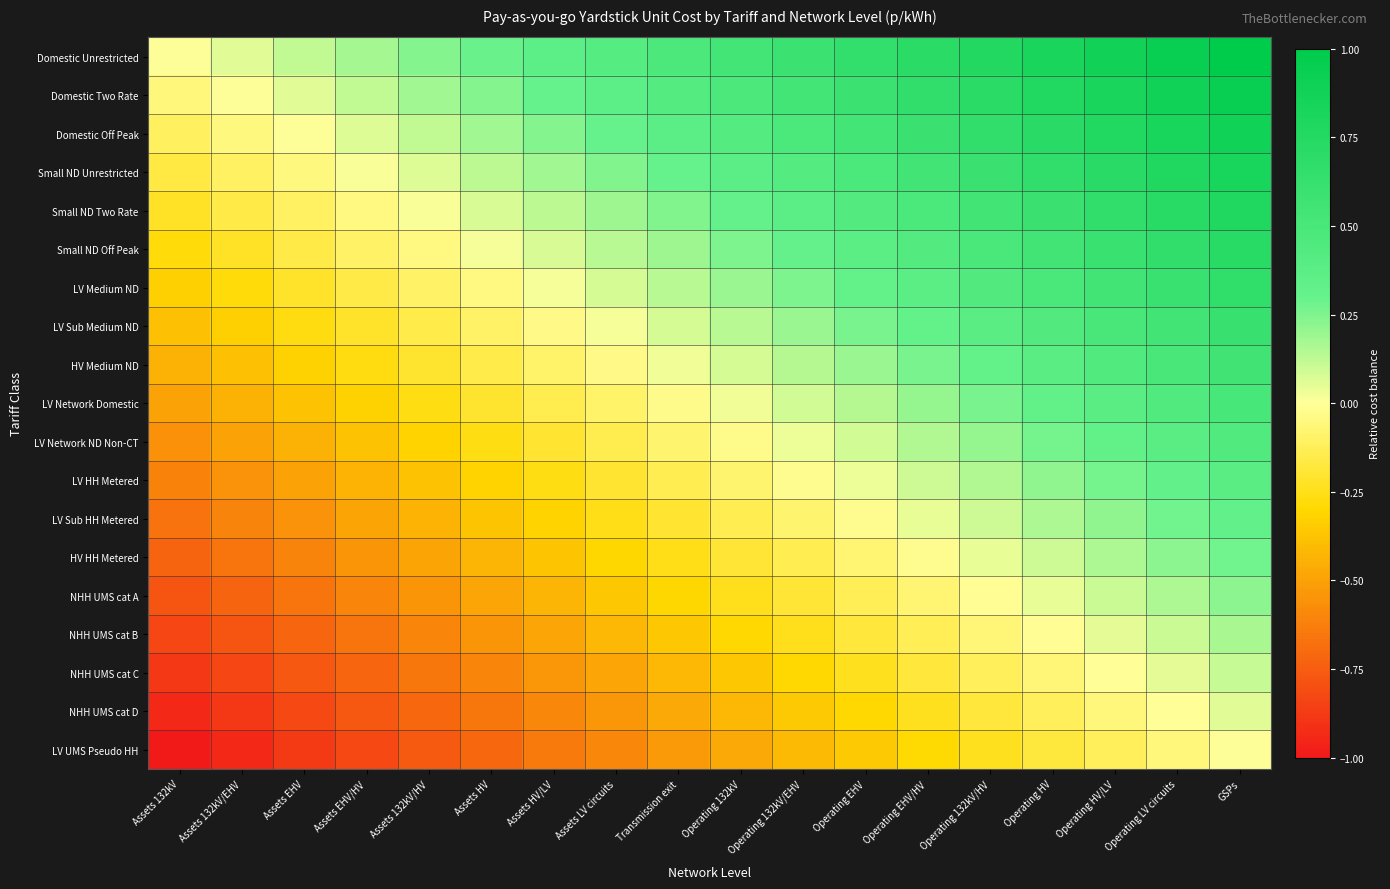

Reading right to left, extract all data points from this chart.

Domestic Unrestricted: GSPs=1.0	Operating LV circuits=0.9	Operating HV/LV=0.9	Operating HV=0.8	Operating 132kV/HV=0.8	Operating EHV/HV=0.7	Operating EHV=0.6	Operating 132kV/EHV=0.6	Operating 132kV=0.5	Transmission exit=0.5	Assets LV circuits=0.4	Assets HV/LV=0.4	Assets HV=0.3	Assets 132kV/HV=0.2	Assets EHV/HV=0.2	Assets EHV=0.1	Assets 132kV/EHV=0.1	Assets 132kV=0.0
Domestic Two Rate: GSPs=0.9	Operating LV circuits=0.9	Operating HV/LV=0.8	Operating HV=0.8	Operating 132kV/HV=0.7	Operating EHV/HV=0.7	Operating EHV=0.6	Operating 132kV/EHV=0.5	Operating 132kV=0.5	Transmission exit=0.4	Assets LV circuits=0.4	Assets HV/LV=0.3	Assets HV=0.2	Assets 132kV/HV=0.2	Assets EHV/HV=0.1	Assets EHV=0.1	Assets 132kV/EHV=0.0	Assets 132kV=-0.1
Domestic Off Peak: GSPs=0.9	Operating LV circuits=0.8	Operating HV/LV=0.8	Operating HV=0.7	Operating 132kV/HV=0.7	Operating EHV/HV=0.6	Operating EHV=0.5	Operating 132kV/EHV=0.5	Operating 132kV=0.4	Transmission exit=0.4	Assets LV circuits=0.3	Assets HV/LV=0.2	Assets HV=0.2	Assets 132kV/HV=0.1	Assets EHV/HV=0.1	Assets EHV=0.0	Assets 132kV/EHV=-0.1	Assets 132kV=-0.1
Small ND Unrestricted: GSPs=0.8	Operating LV circuits=0.8	Operating HV/LV=0.7	Operating HV=0.7	Operating 132kV/HV=0.6	Operating EHV/HV=0.5	Operating EHV=0.5	Operating 132kV/EHV=0.4	Operating 132kV=0.4	Transmission exit=0.3	Assets LV circuits=0.2	Assets HV/LV=0.2	Assets HV=0.1	Assets 132kV/HV=0.1	Assets EHV/HV=0.0	Assets EHV=-0.0	Assets 132kV/EHV=-0.1	Assets 132kV=-0.2
Small ND Two Rate: GSPs=0.8	Operating LV circuits=0.7	Operating HV/LV=0.7	Operating HV=0.6	Operating 132kV/HV=0.5	Operating EHV/HV=0.5	Operating EHV=0.4	Operating 132kV/EHV=0.4	Operating 132kV=0.3	Transmission exit=0.2	Assets LV circuits=0.2	Assets HV/LV=0.1	Assets HV=0.1	Assets 132kV/HV=0.0	Assets EHV/HV=-0.0	Assets EHV=-0.1	Assets 132kV/EHV=-0.2	Assets 132kV=-0.2
Small ND Off Peak: GSPs=0.7	Operating LV circuits=0.7	Operating HV/LV=0.6	Operating HV=0.5	Operating 132kV/HV=0.5	Operating EHV/HV=0.4	Operating EHV=0.4	Operating 132kV/EHV=0.3	Operating 132kV=0.3	Transmission exit=0.2	Assets LV circuits=0.1	Assets HV/LV=0.1	Assets HV=0.0	Assets 132kV/HV=-0.0	Assets EHV/HV=-0.1	Assets EHV=-0.2	Assets 132kV/EHV=-0.2	Assets 132kV=-0.3
LV Medium ND: GSPs=0.7	Operating LV circuits=0.6	Operating HV/LV=0.5	Operating HV=0.5	Operating 132kV/HV=0.4	Operating EHV/HV=0.4	Operating EHV=0.3	Operating 132kV/EHV=0.3	Operating 132kV=0.2	Transmission exit=0.1	Assets LV circuits=0.1	Assets HV/LV=0.0	Assets HV=-0.0	Assets 132kV/HV=-0.1	Assets EHV/HV=-0.2	Assets EHV=-0.2	Assets 132kV/EHV=-0.3	Assets 132kV=-0.3
LV Sub Medium ND: GSPs=0.6	Operating LV circuits=0.6	Operating HV/LV=0.5	Operating HV=0.4	Operating 132kV/HV=0.4	Operating EHV/HV=0.3	Operating EHV=0.3	Operating 132kV/EHV=0.2	Operating 132kV=0.1	Transmission exit=0.1	Assets LV circuits=0.0	Assets HV/LV=-0.0	Assets HV=-0.1	Assets 132kV/HV=-0.2	Assets EHV/HV=-0.2	Assets EHV=-0.3	Assets 132kV/EHV=-0.3	Assets 132kV=-0.4
HV Medium ND: GSPs=0.6	Operating LV circuits=0.5	Operating HV/LV=0.4	Operating HV=0.4	Operating 132kV/HV=0.3	Operating EHV/HV=0.3	Operating EHV=0.2	Operating 132kV/EHV=0.1	Operating 132kV=0.1	Transmission exit=0.0	Assets LV circuits=-0.0	Assets HV/LV=-0.1	Assets HV=-0.2	Assets 132kV/HV=-0.2	Assets EHV/HV=-0.3	Assets EHV=-0.3	Assets 132kV/EHV=-0.4	Assets 132kV=-0.4
LV Network Domestic: GSPs=0.5	Operating LV circuits=0.4	Operating HV/LV=0.4	Operating HV=0.3	Operating 132kV/HV=0.3	Operating EHV/HV=0.2	Operating EHV=0.1	Operating 132kV/EHV=0.1	Operating 132kV=0.0	Transmission exit=-0.0	Assets LV circuits=-0.1	Assets HV/LV=-0.1	Assets HV=-0.2	Assets 132kV/HV=-0.3	Assets EHV/HV=-0.3	Assets EHV=-0.4	Assets 132kV/EHV=-0.4	Assets 132kV=-0.5
LV Network ND Non-CT: GSPs=0.4	Operating LV circuits=0.4	Operating HV/LV=0.3	Operating HV=0.3	Operating 132kV/HV=0.2	Operating EHV/HV=0.2	Operating EHV=0.1	Operating 132kV/EHV=0.0	Operating 132kV=-0.0	Transmission exit=-0.1	Assets LV circuits=-0.1	Assets HV/LV=-0.2	Assets HV=-0.3	Assets 132kV/HV=-0.3	Assets EHV/HV=-0.4	Assets EHV=-0.4	Assets 132kV/EHV=-0.5	Assets 132kV=-0.6
LV HH Metered: GSPs=0.4	Operating LV circuits=0.3	Operating HV/LV=0.3	Operating HV=0.2	Operating 132kV/HV=0.2	Operating EHV/HV=0.1	Operating EHV=0.0	Operating 132kV/EHV=-0.0	Operating 132kV=-0.1	Transmission exit=-0.1	Assets LV circuits=-0.2	Assets HV/LV=-0.3	Assets HV=-0.3	Assets 132kV/HV=-0.4	Assets EHV/HV=-0.4	Assets EHV=-0.5	Assets 132kV/EHV=-0.6	Assets 132kV=-0.6
LV Sub HH Metered: GSPs=0.3	Operating LV circuits=0.3	Operating HV/LV=0.2	Operating HV=0.2	Operating 132kV/HV=0.1	Operating EHV/HV=0.0	Operating EHV=-0.0	Operating 132kV/EHV=-0.1	Operating 132kV=-0.1	Transmission exit=-0.2	Assets LV circuits=-0.3	Assets HV/LV=-0.3	Assets HV=-0.4	Assets 132kV/HV=-0.4	Assets EHV/HV=-0.5	Assets EHV=-0.5	Assets 132kV/EHV=-0.6	Assets 132kV=-0.7
HV HH Metered: GSPs=0.3	Operating LV circuits=0.2	Operating HV/LV=0.2	Operating HV=0.1	Operating 132kV/HV=0.0	Operating EHV/HV=-0.0	Operating EHV=-0.1	Operating 132kV/EHV=-0.1	Operating 132kV=-0.2	Transmission exit=-0.3	Assets LV circuits=-0.3	Assets HV/LV=-0.4	Assets HV=-0.4	Assets 132kV/HV=-0.5	Assets EHV/HV=-0.5	Assets EHV=-0.6	Assets 132kV/EHV=-0.7	Assets 132kV=-0.7
NHH UMS cat A: GSPs=0.2	Operating LV circuits=0.2	Operating HV/LV=0.1	Operating HV=0.0	Operating 132kV/HV=-0.0	Operating EHV/HV=-0.1	Operating EHV=-0.1	Operating 132kV/EHV=-0.2	Operating 132kV=-0.2	Transmission exit=-0.3	Assets LV circuits=-0.4	Assets HV/LV=-0.4	Assets HV=-0.5	Assets 132kV/HV=-0.5	Assets EHV/HV=-0.6	Assets EHV=-0.7	Assets 132kV/EHV=-0.7	Assets 132kV=-0.8
NHH UMS cat B: GSPs=0.2	Operating LV circuits=0.1	Operating HV/LV=0.0	Operating HV=-0.0	Operating 132kV/HV=-0.1	Operating EHV/HV=-0.1	Operating EHV=-0.2	Operating 132kV/EHV=-0.2	Operating 132kV=-0.3	Transmission exit=-0.4	Assets LV circuits=-0.4	Assets HV/LV=-0.5	Assets HV=-0.5	Assets 132kV/HV=-0.6	Assets EHV/HV=-0.7	Assets EHV=-0.7	Assets 132kV/EHV=-0.8	Assets 132kV=-0.8
NHH UMS cat C: GSPs=0.1	Operating LV circuits=0.1	Operating HV/LV=-0.0	Operating HV=-0.1	Operating 132kV/HV=-0.1	Operating EHV/HV=-0.2	Operating EHV=-0.2	Operating 132kV/EHV=-0.3	Operating 132kV=-0.4	Transmission exit=-0.4	Assets LV circuits=-0.5	Assets HV/LV=-0.5	Assets HV=-0.6	Assets 132kV/HV=-0.7	Assets EHV/HV=-0.7	Assets EHV=-0.8	Assets 132kV/EHV=-0.8	Assets 132kV=-0.9
NHH UMS cat D: GSPs=0.1	Operating LV circuits=-0.0	Operating HV/LV=-0.1	Operating HV=-0.1	Operating 132kV/HV=-0.2	Operating EHV/HV=-0.2	Operating EHV=-0.3	Operating 132kV/EHV=-0.4	Operating 132kV=-0.4	Transmission exit=-0.5	Assets LV circuits=-0.5	Assets HV/LV=-0.6	Assets HV=-0.7	Assets 132kV/HV=-0.7	Assets EHV/HV=-0.8	Assets EHV=-0.8	Assets 132kV/EHV=-0.9	Assets 132kV=-0.9
LV UMS Pseudo HH: GSPs=0.0	Operating LV circuits=-0.1	Operating HV/LV=-0.1	Operating HV=-0.2	Operating 132kV/HV=-0.2	Operating EHV/HV=-0.3	Operating EHV=-0.4	Operating 132kV/EHV=-0.4	Operating 132kV=-0.5	Transmission exit=-0.5	Assets LV circuits=-0.6	Assets HV/LV=-0.6	Assets HV=-0.7	Assets 132kV/HV=-0.8	Assets EHV/HV=-0.8	Assets EHV=-0.9	Assets 132kV/EHV=-0.9	Assets 132kV=-1.0